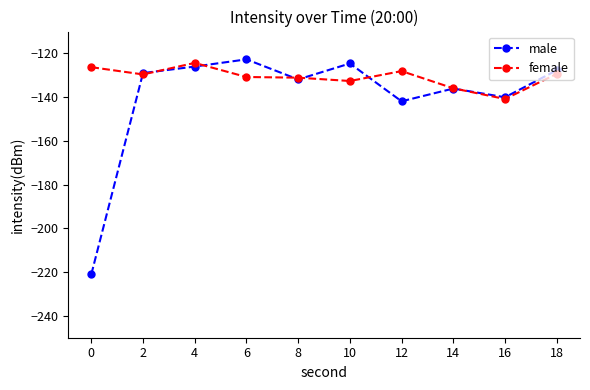

Rank the series by their average value, from lowest to highest.

male, female